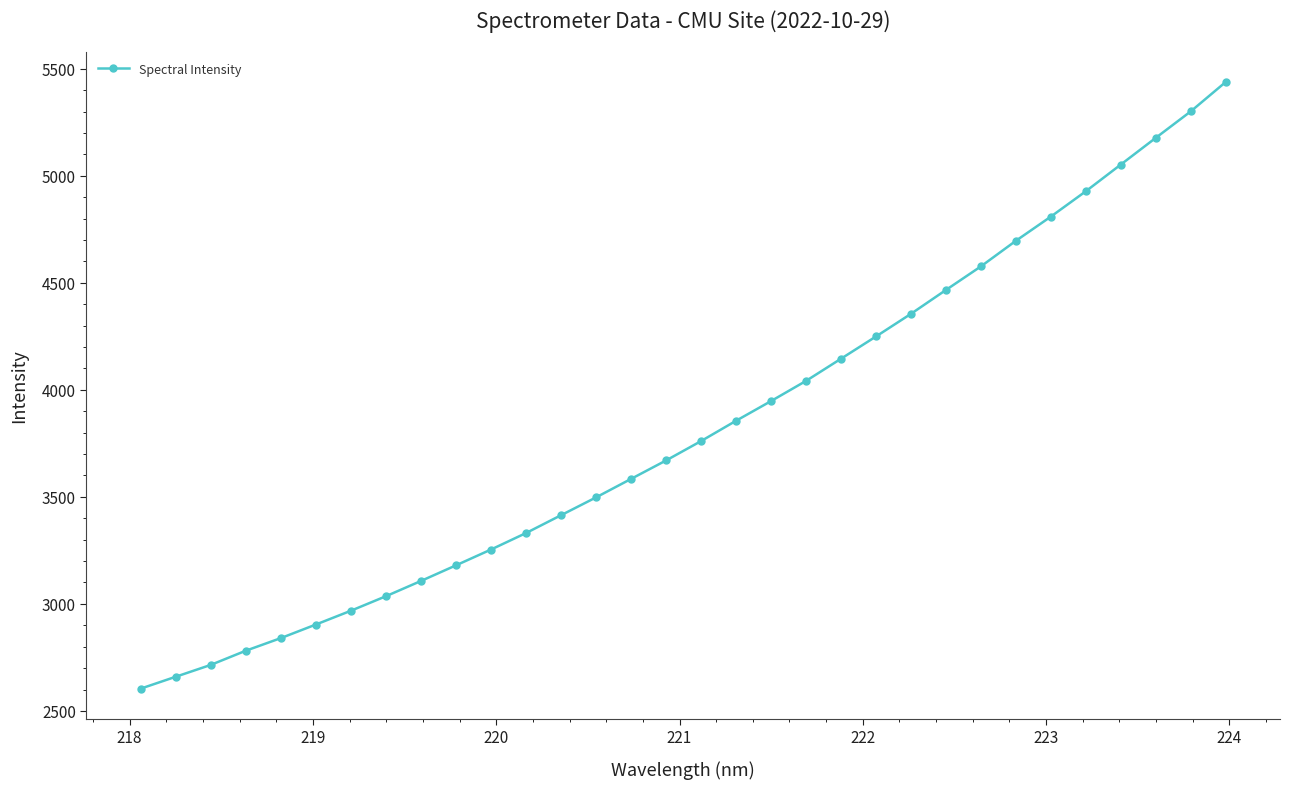

How many data points are less than 3760?

16